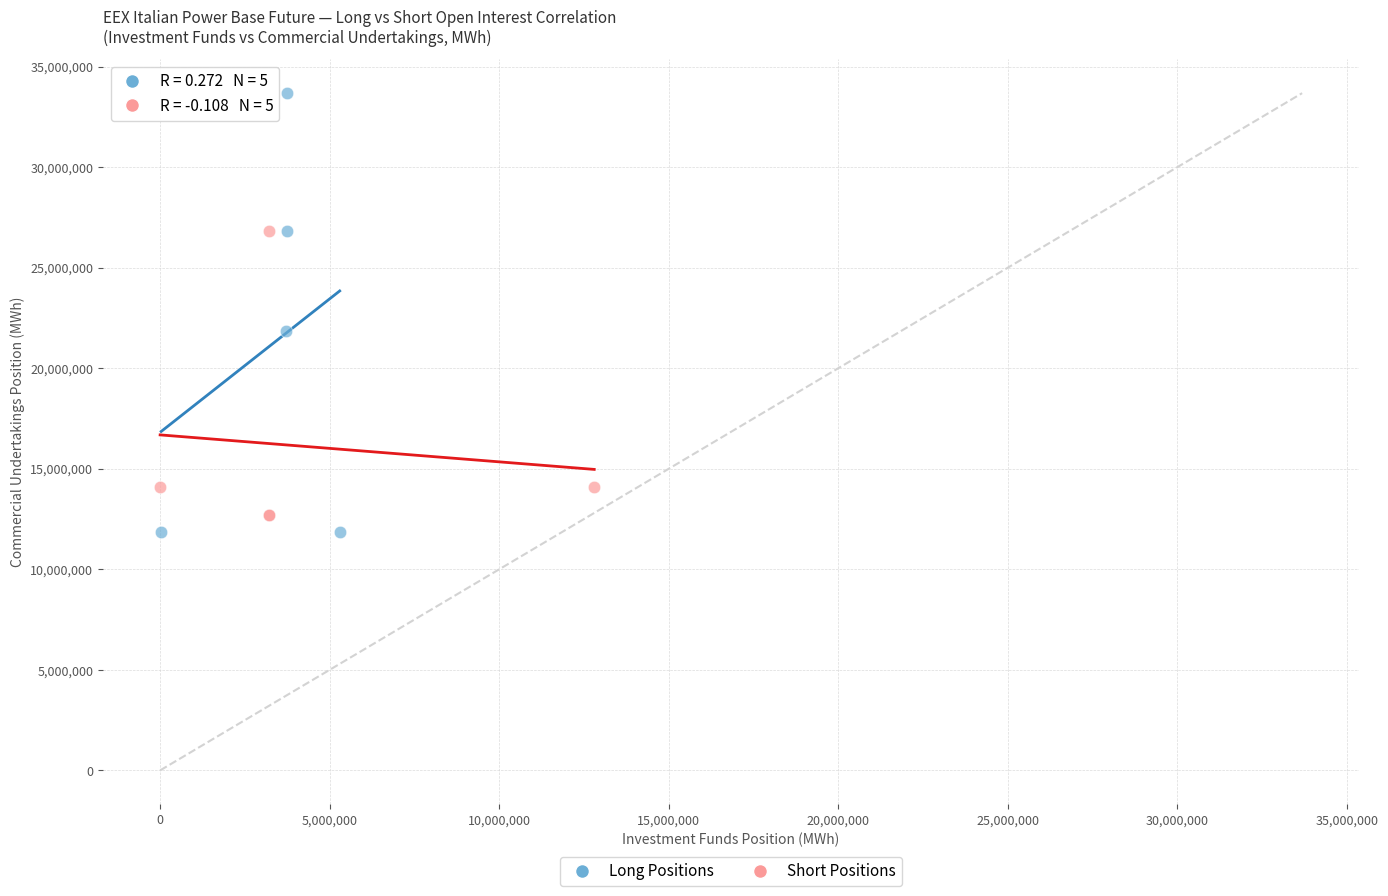

Which series has the widest spread of Y values?

Long Positions